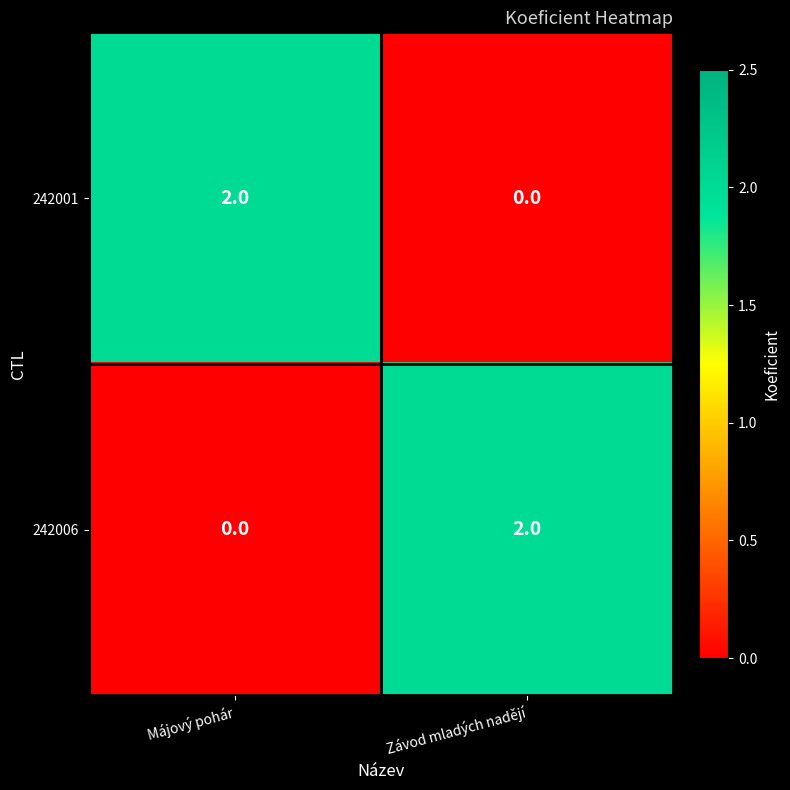

Which category has the highest value in the 242006 series?

Závod mladých nadějí